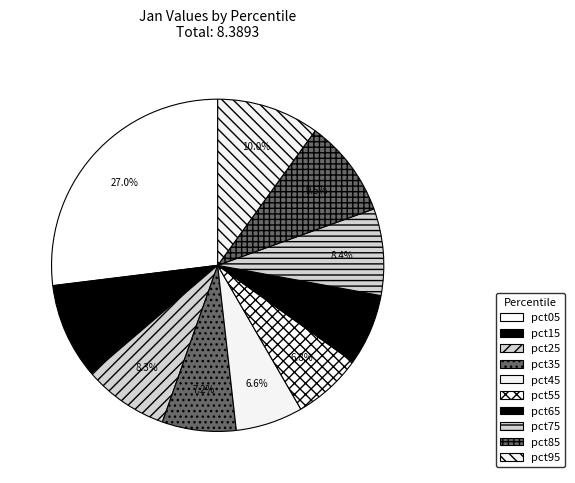

How many segments does this pie chart have?

10